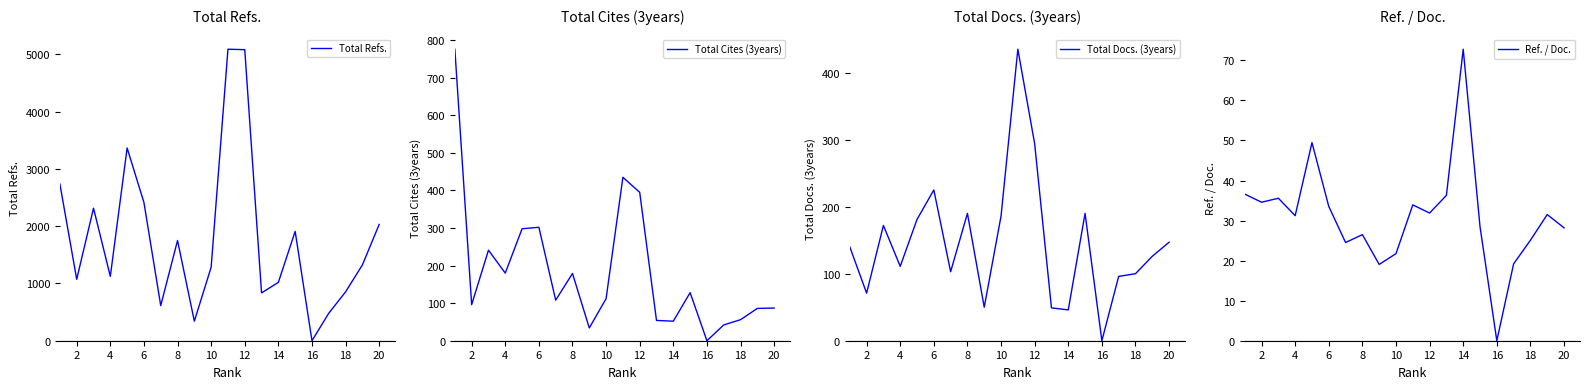

What is the maximum value for Total Refs.?

5088